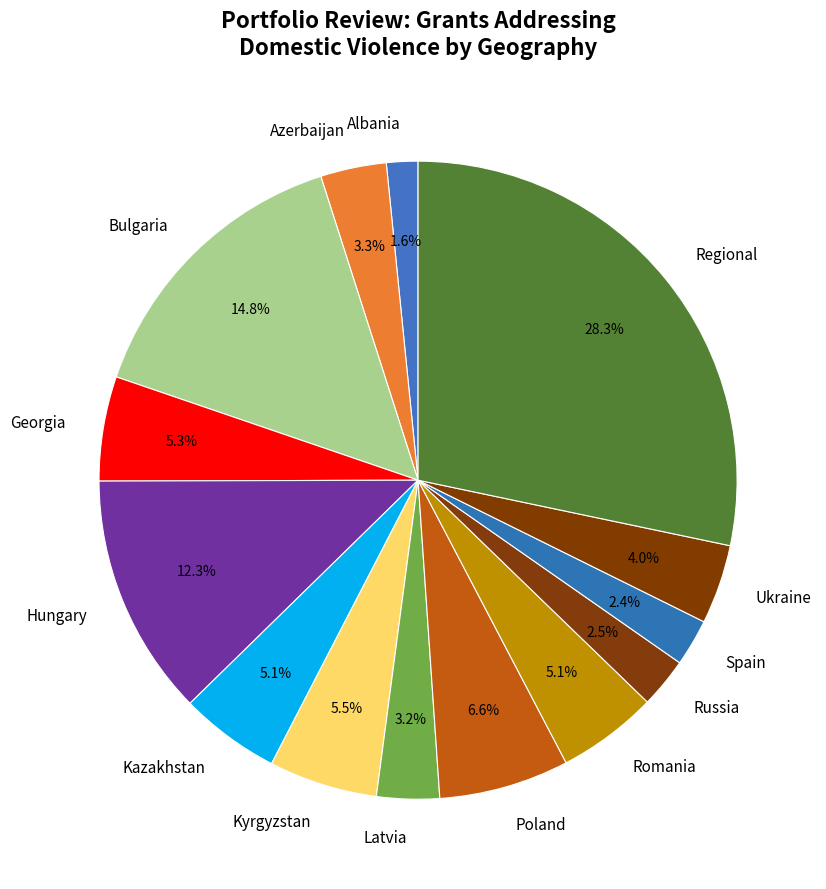

How many slices are in this pie chart?

14